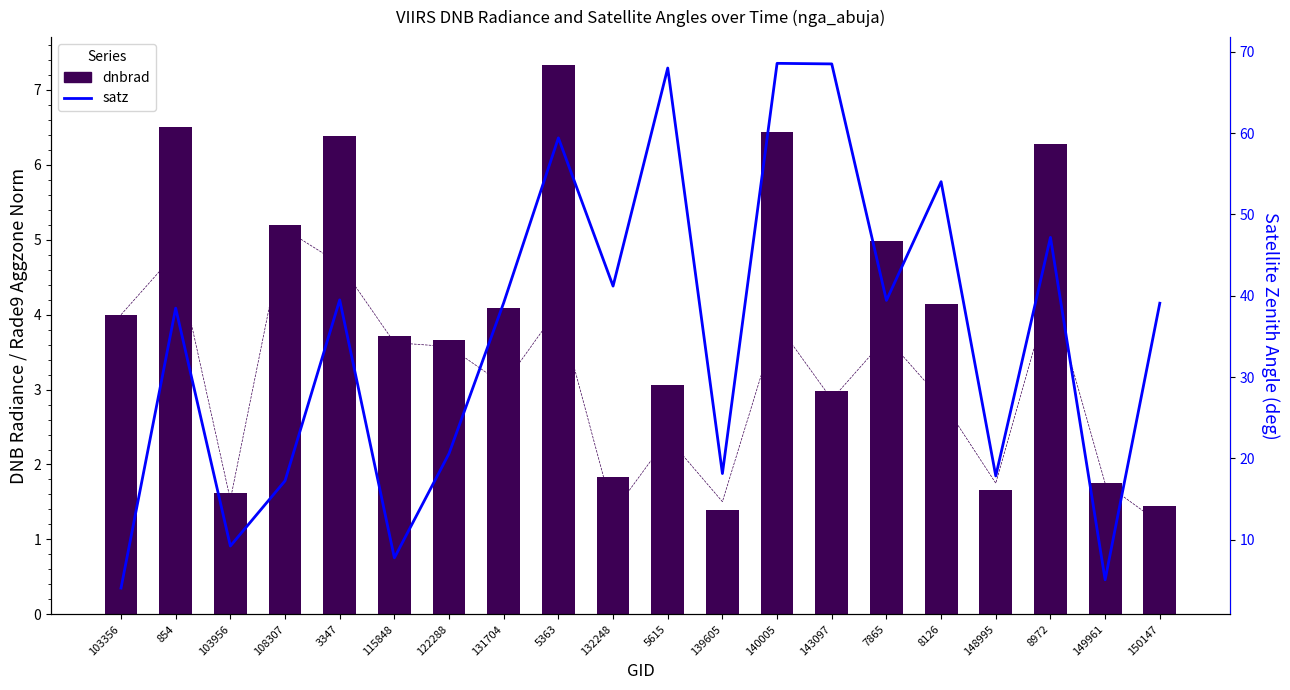

How many distinct data groups are displayed?

3